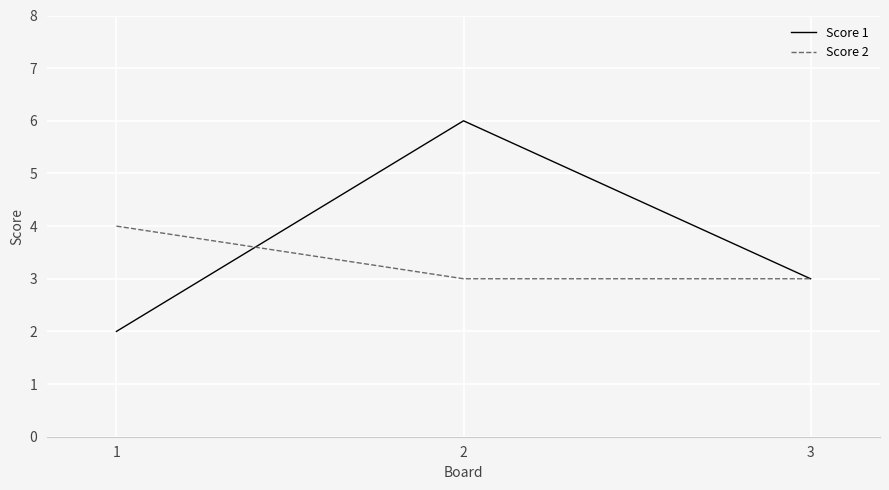

True or false: Score 1 has a value of 1 at 1.

False